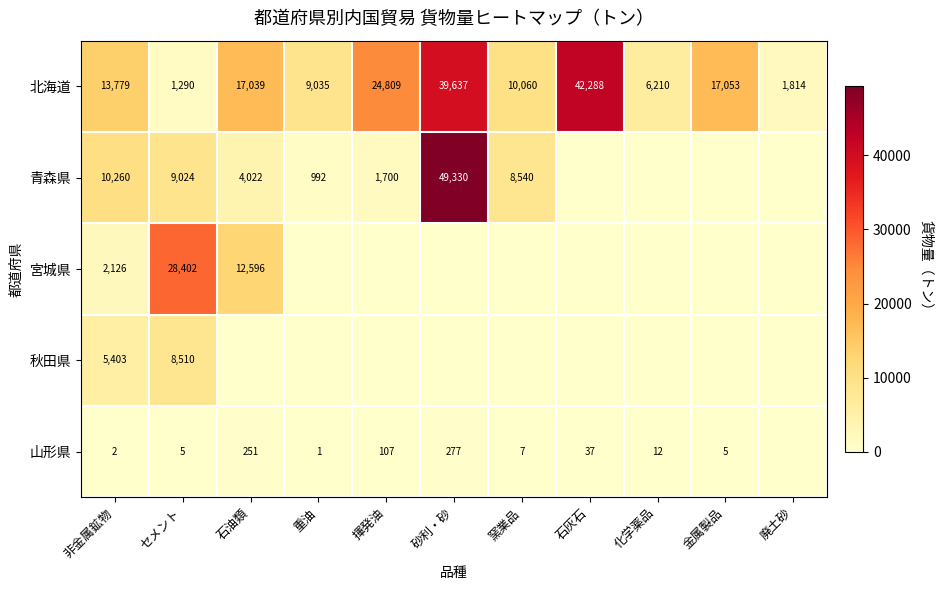

At 非金属鉱物, list the series in order from smallest to largest.

山形県, 宮城県, 秋田県, 青森県, 北海道